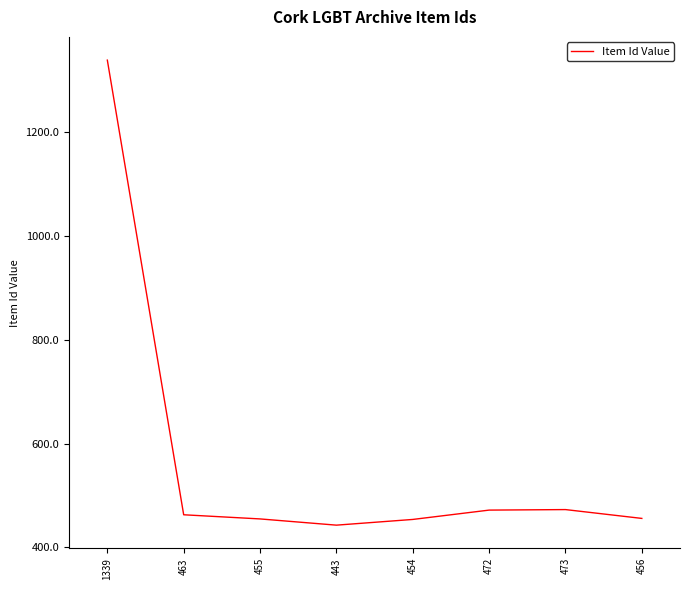

Where does the data first go above 463?

1339